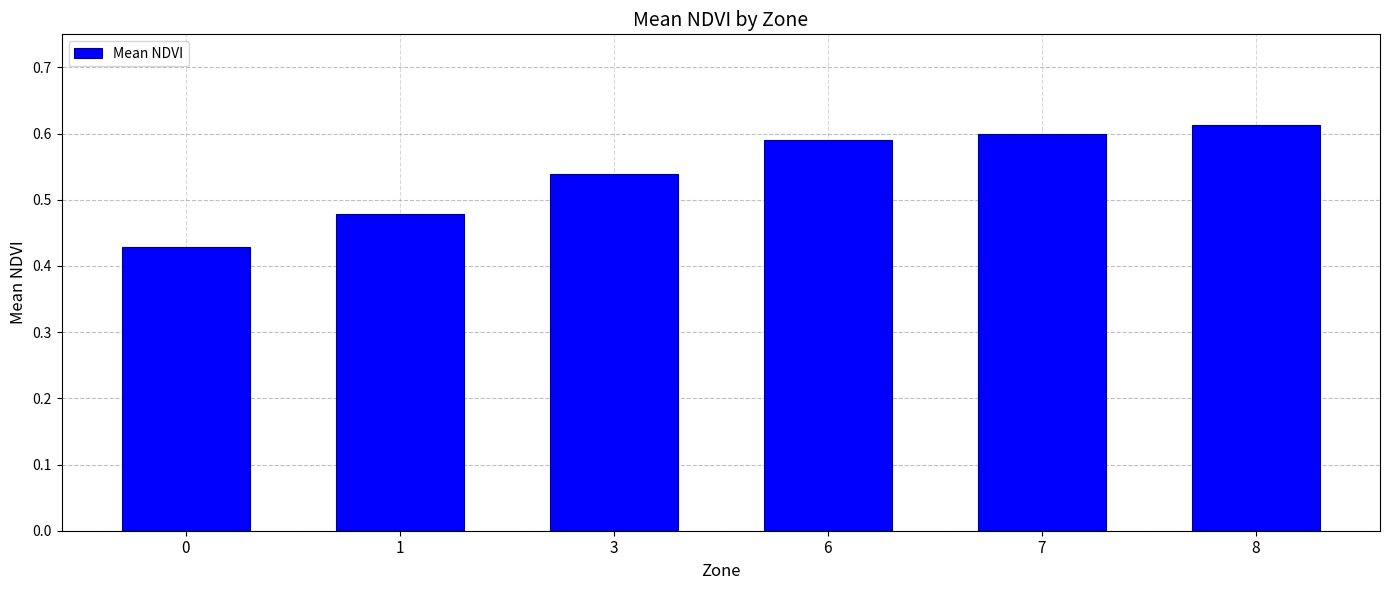

What is the sum of the values at 0 and 7?

1.0